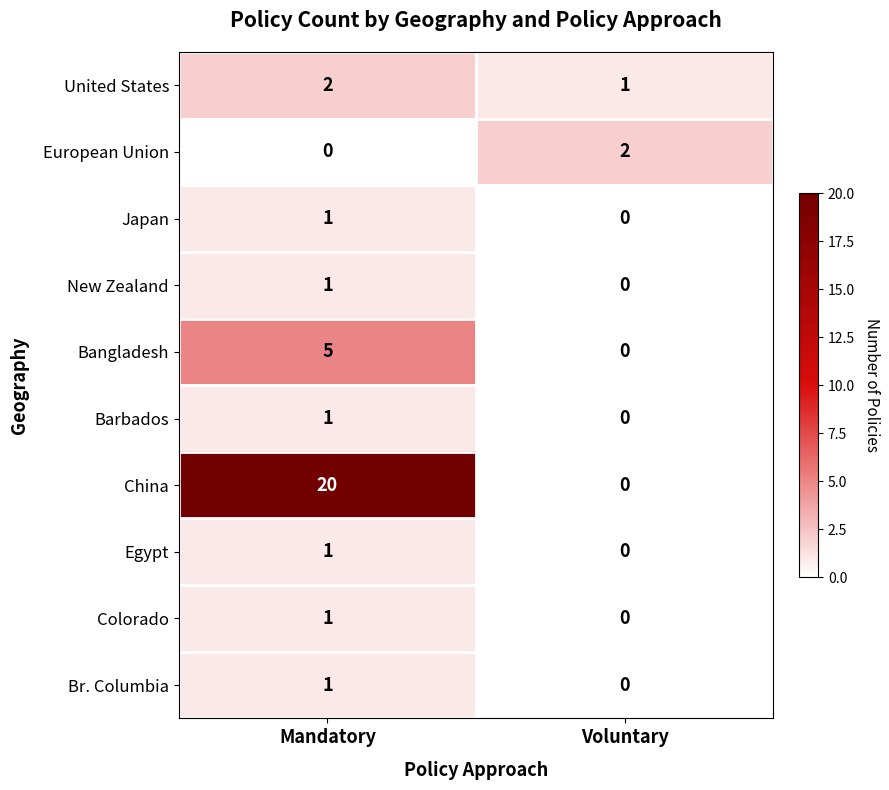

What is the greatest value displayed?

20